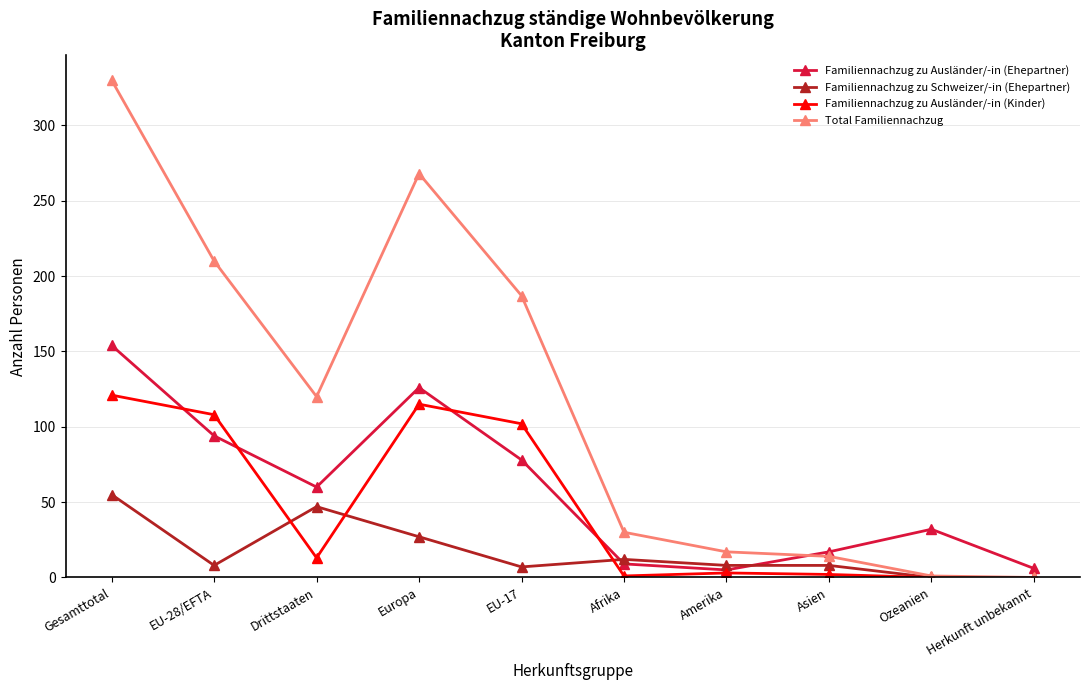

Is the value of Familiennachzug zu Schweizer/-in (Ehepartner) at Amerika greater than the value of Familiennachzug zu Ausländer/-in (Ehepartner) at EU-17?

No